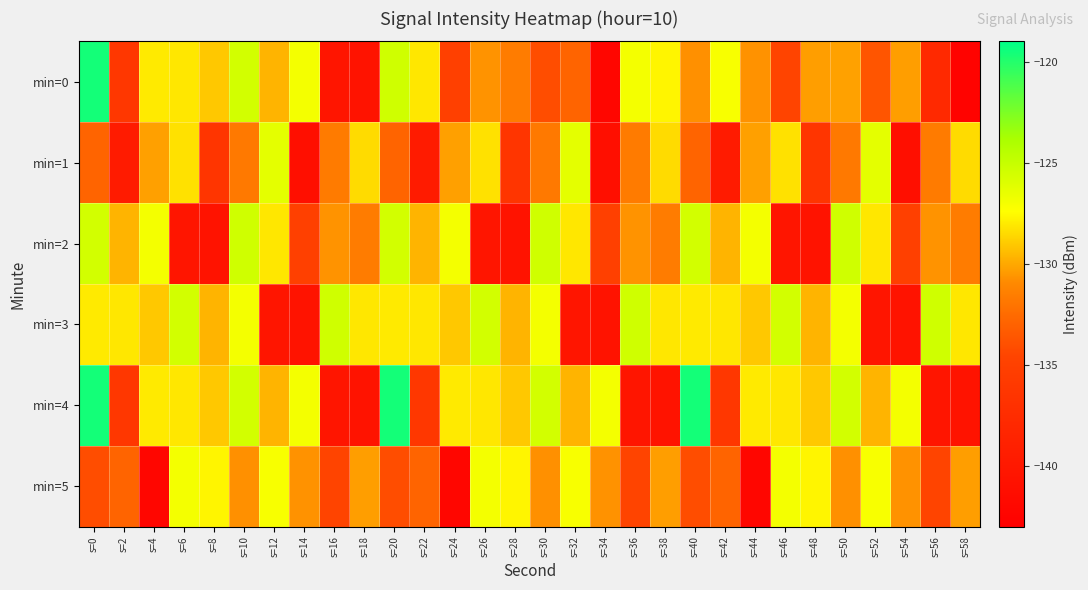

Rank the series by their maximum value, from highest to lowest.

min=0, min=4, min=2, min=3, min=1, min=5